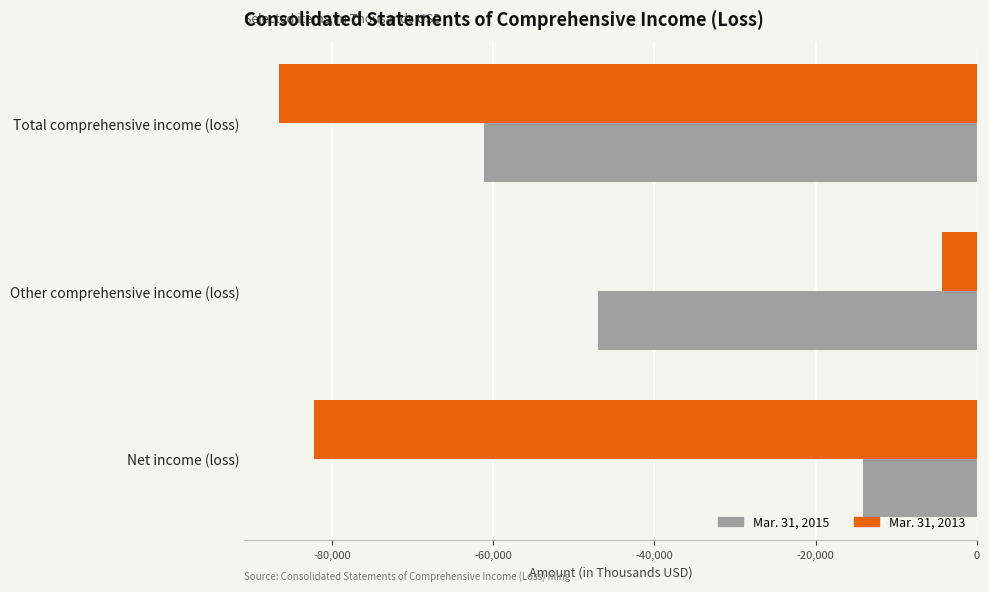

List the series in order of their peak value, highest first.

Mar. 31, 2013, Mar. 31, 2015